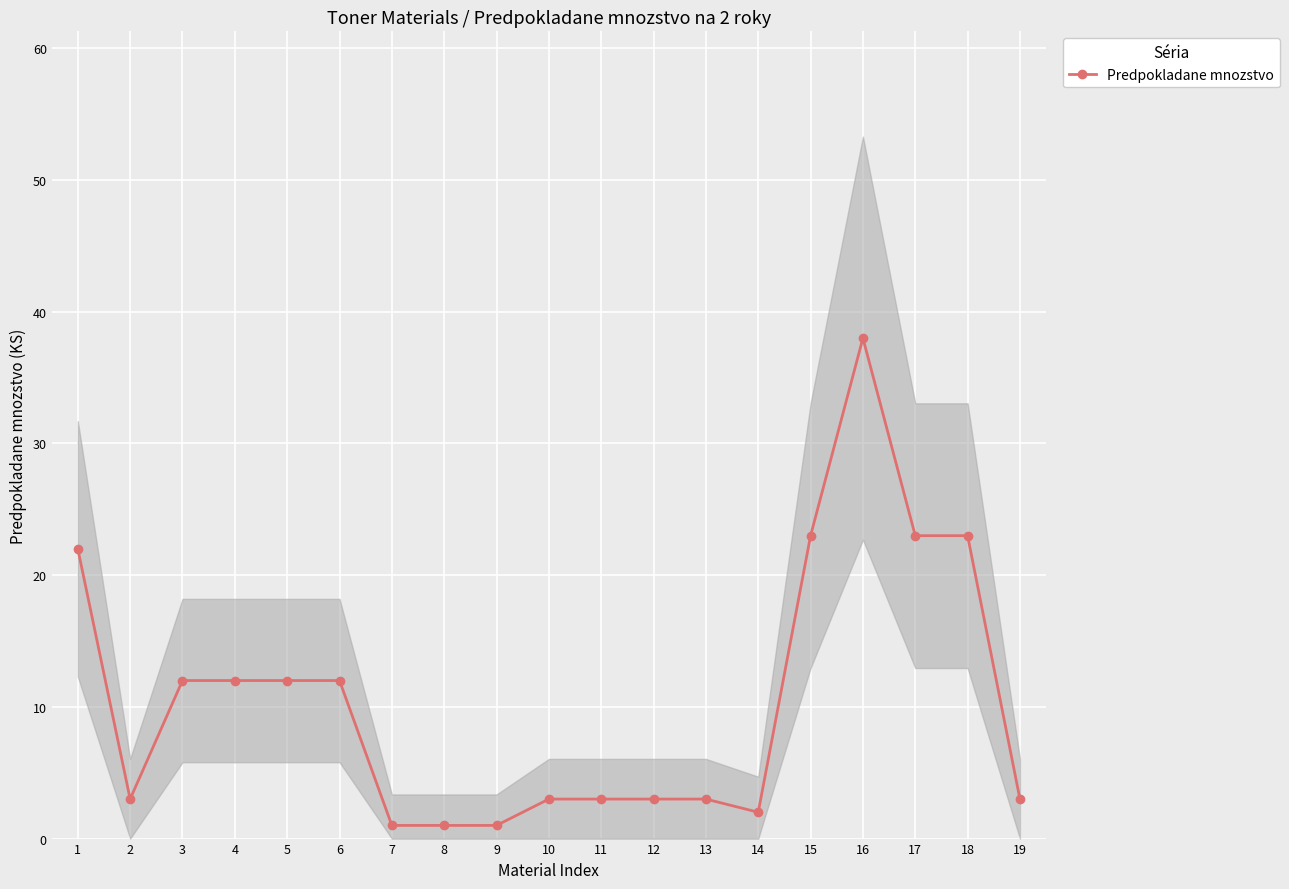

The chart shows a value of 1 at 7. True or false?

True